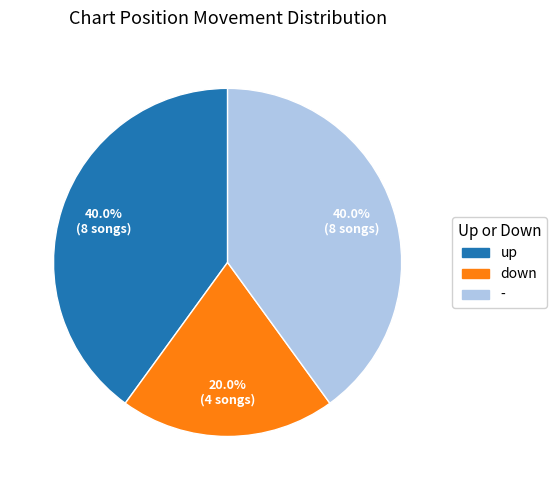

Does down account for over 50% of the chart?

No